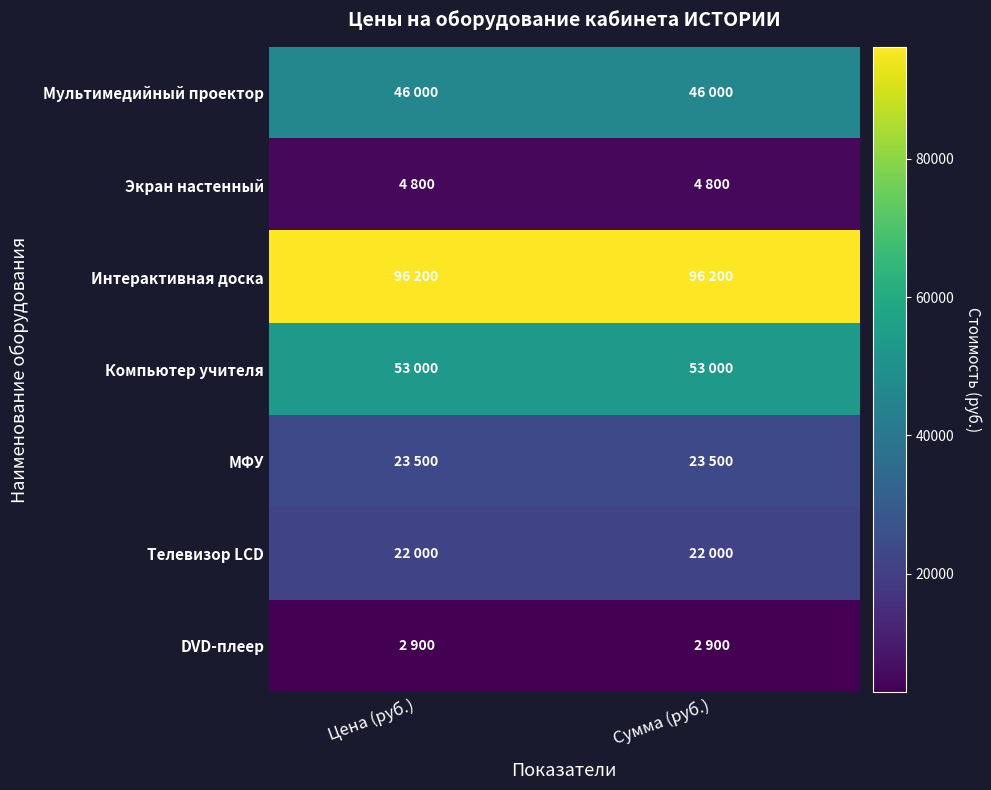

At which category is the sum across all series the highest?

Цена (руб.)